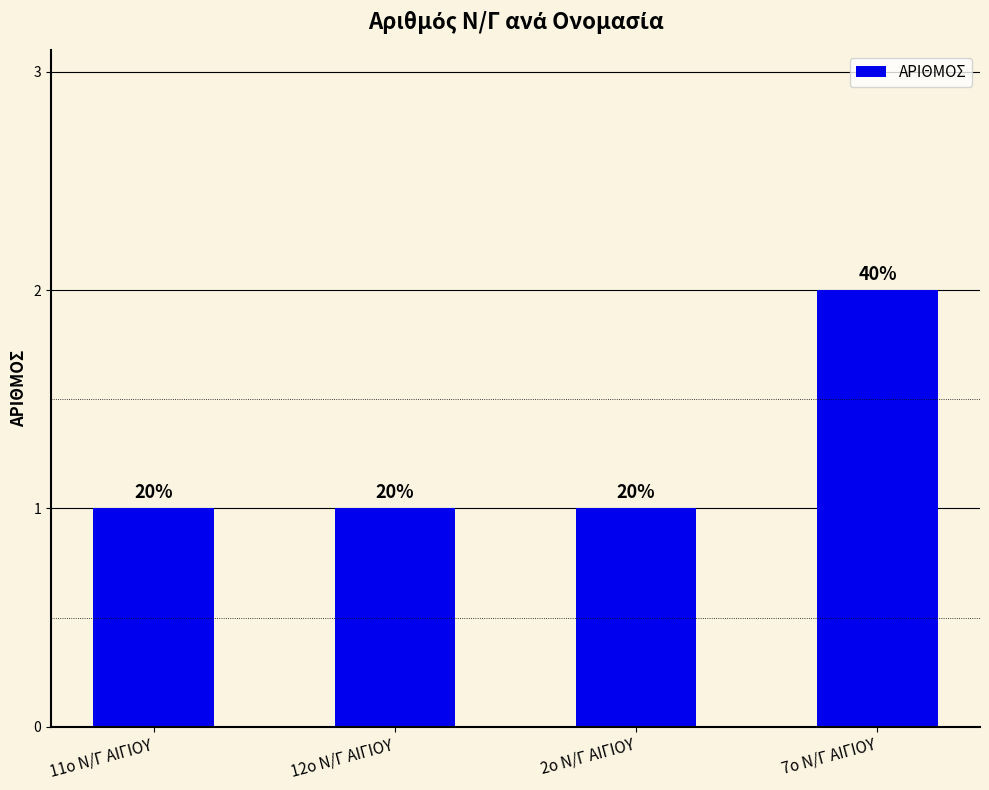

What is the label of the 4th bar from the right?

11o Ν/Γ ΑΙΓΙΟΥ